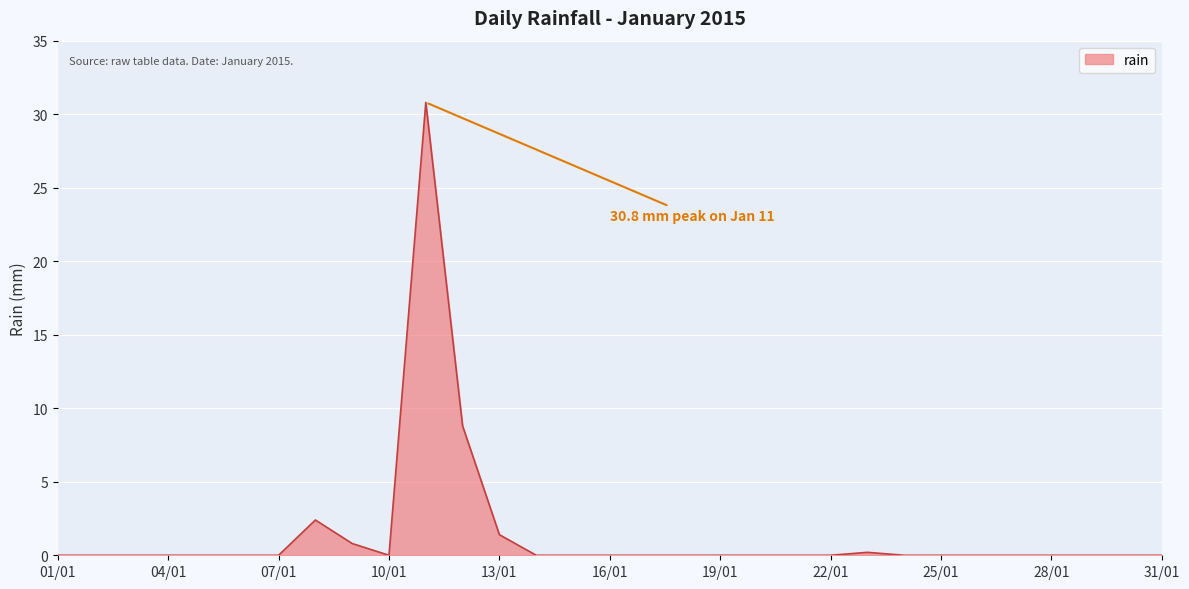

What is the difference between the maximum and second lowest values?

30.8